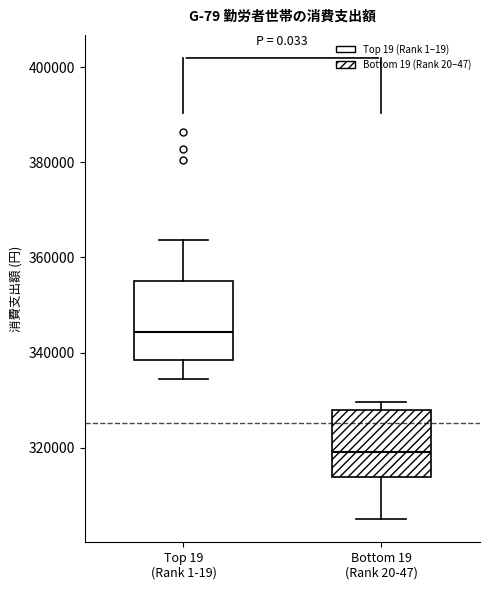

Reading left to right, read every box against the y-axis: the position of its median line, the range the box covers, and the ends of its whiskers. The values are not printed on the chart, so give them approximately, as read against the axis.

Top 19 (Rank 1-19): median 344000, box 338000 to 356000, whiskers 334000 to 364000
Bottom 19 (Rank 20-47): median 320000, box 314000 to 328000, whiskers 306000 to 330000